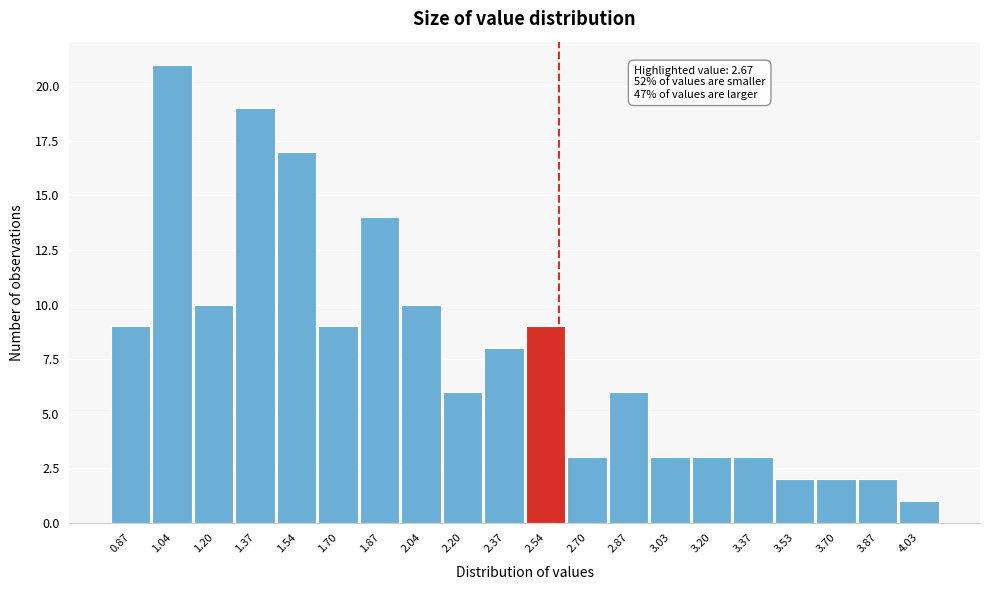

Reading left to right, list all the values displayed in this chart.

9	21	10	19	17	9	14	10	6	8	9	3	6	3	3	3	2	2	2	1